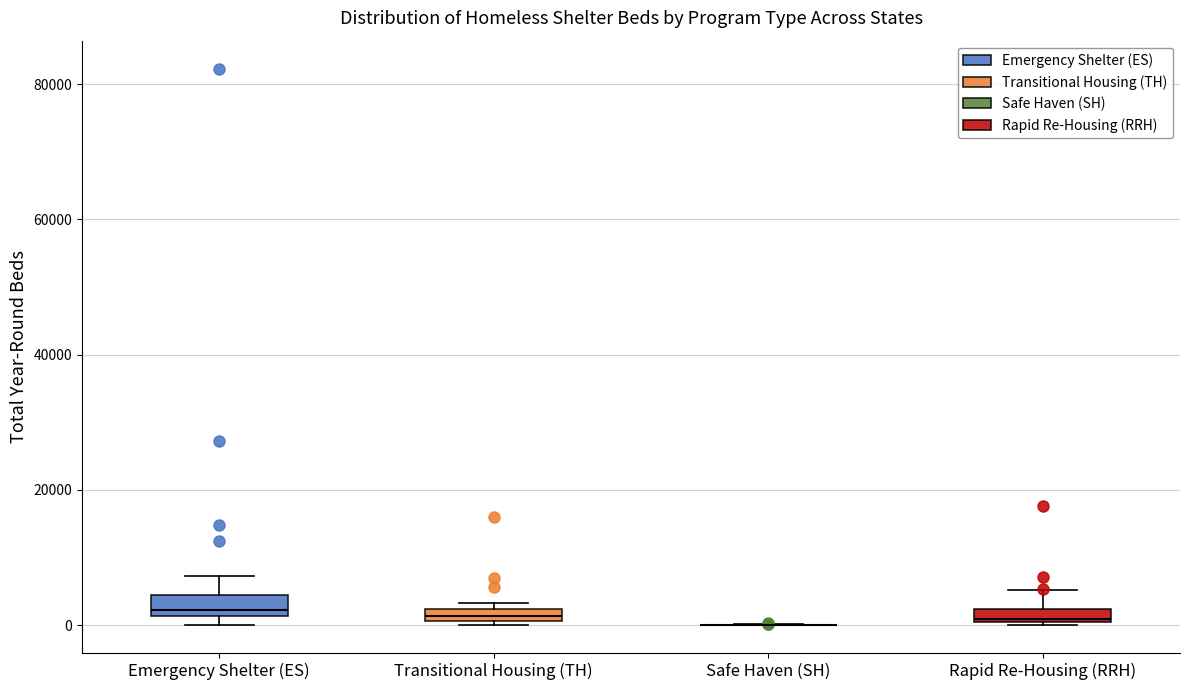

Where is the lower edge of the box for Transitional Housing (TH) on the y-axis? The values are not printed on the chart, so give them approximately, as read against the axis.

0